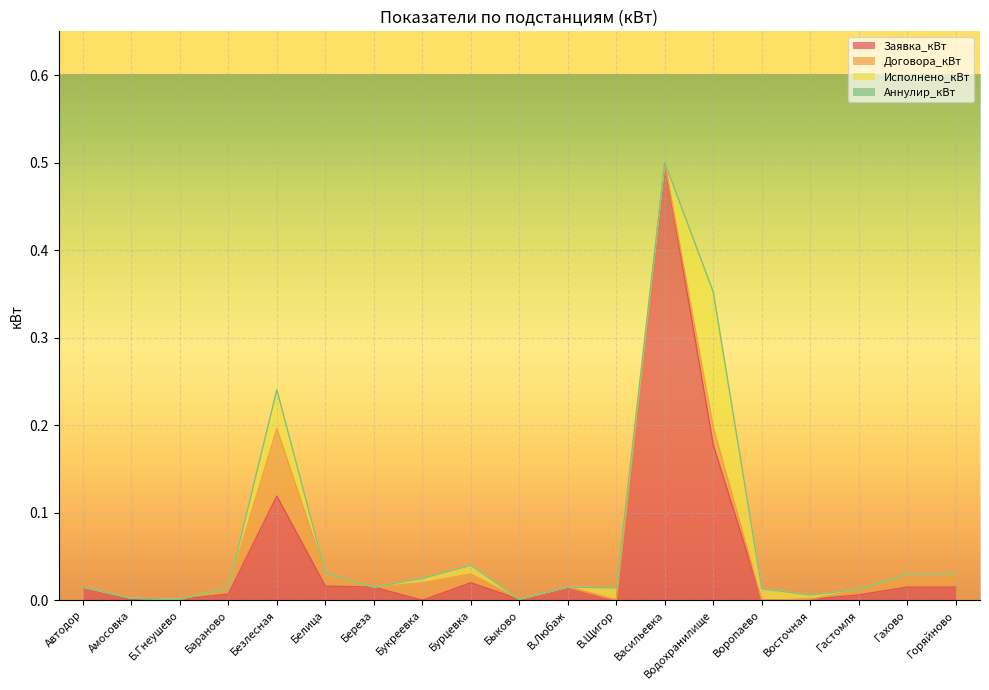

Which label corresponds to the smallest value in the chart?

Букреевка